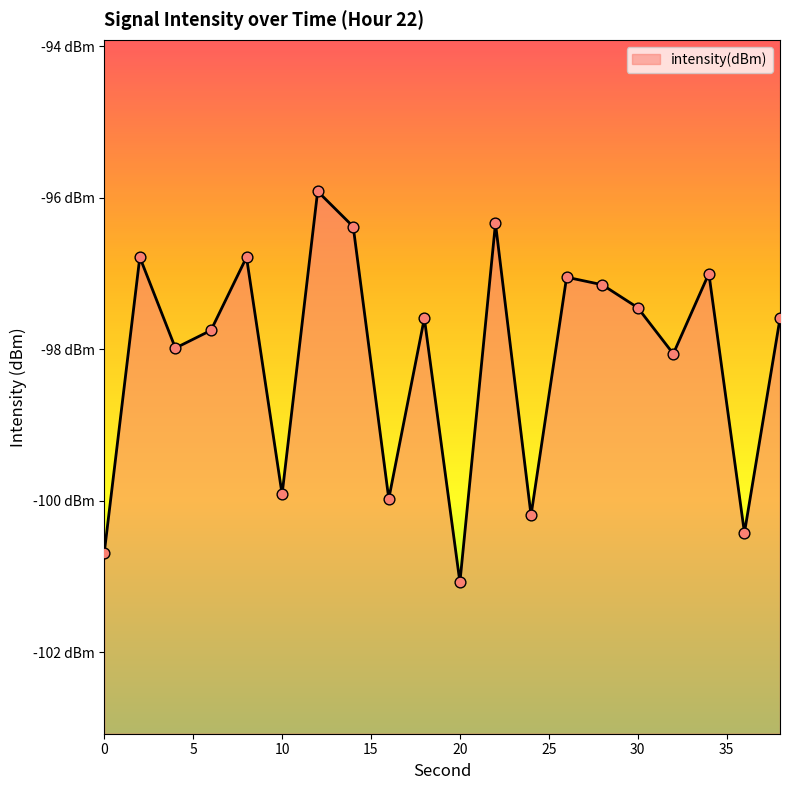

What is the change in value from 4 to 36?

-2.4